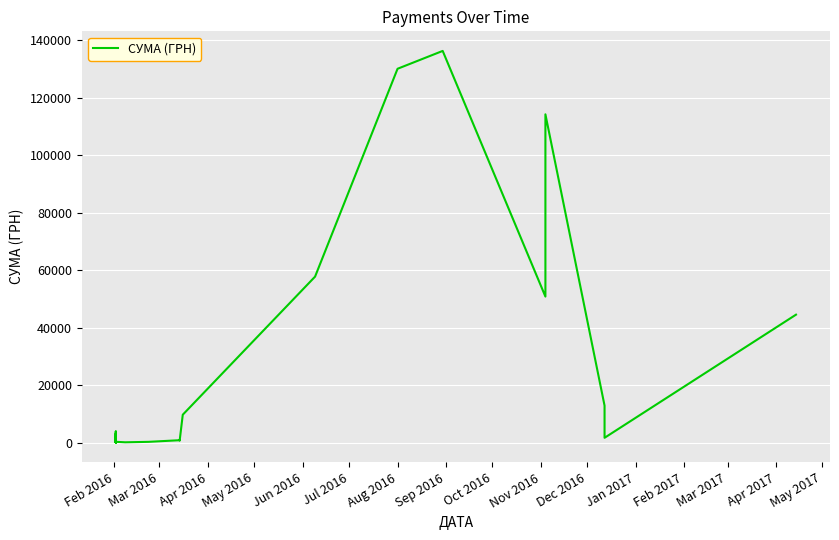

What is the sum of all values?

591082.1